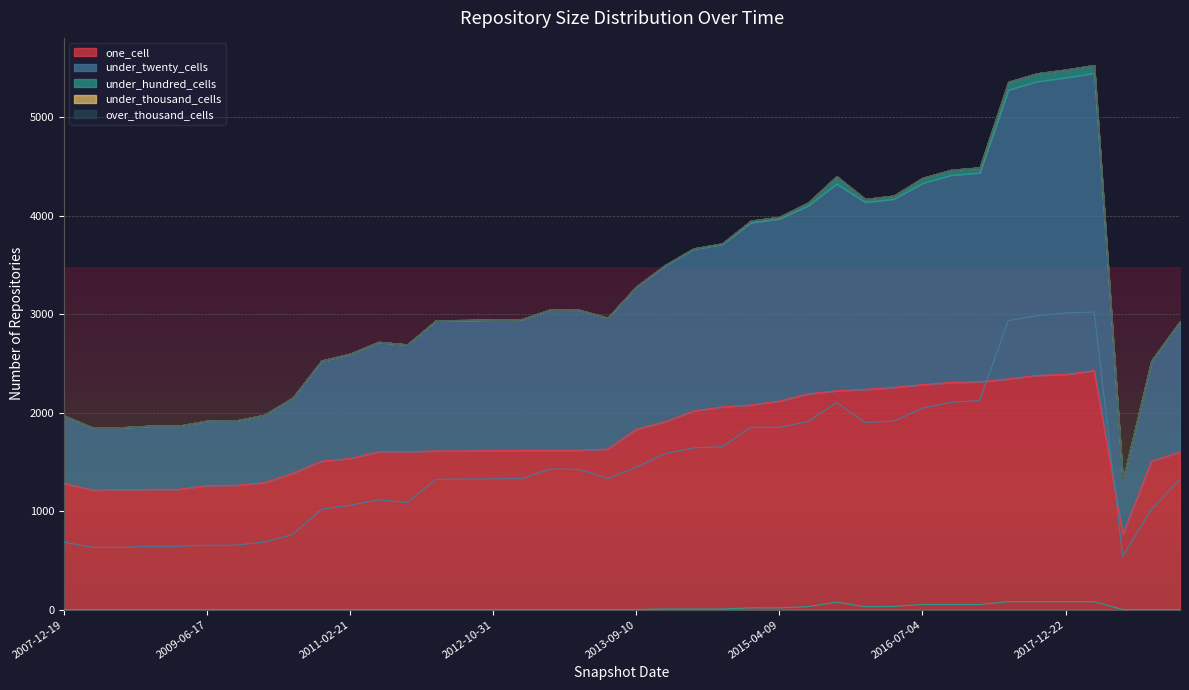

What is the value of the under_twenty_cells point at the 14th from the left?

1324